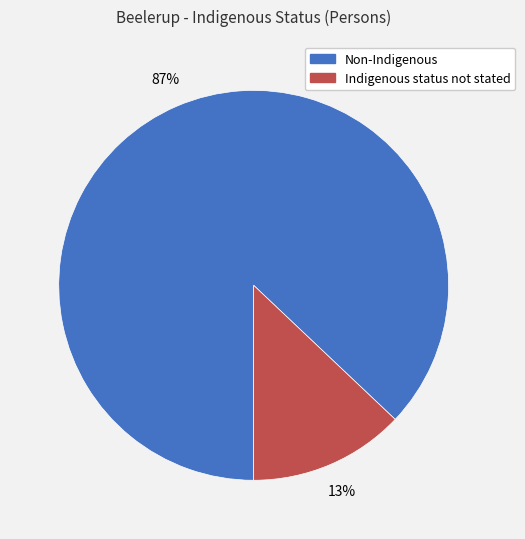

What percentage is the Non-Indigenous slice, to the nearest percent?

87%